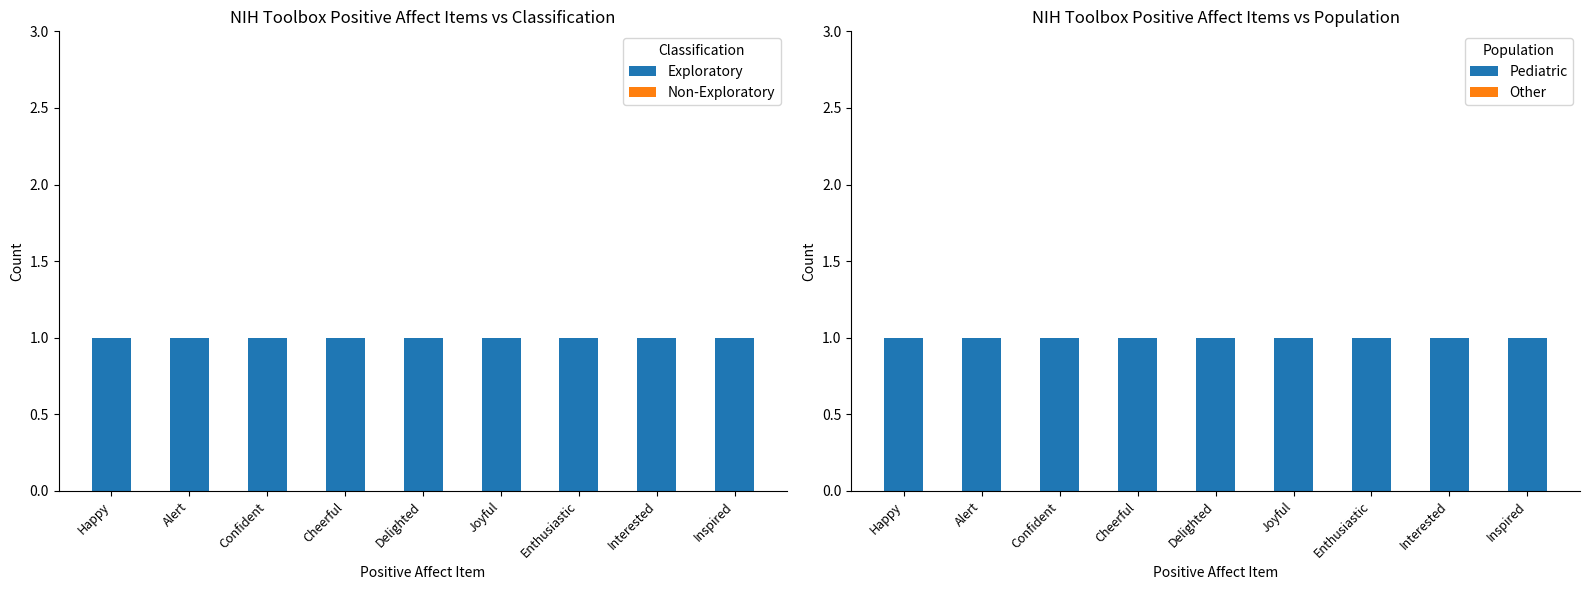

What are all the series names shown in the legend?

Exploratory, Non-Exploratory, Pediatric, Other